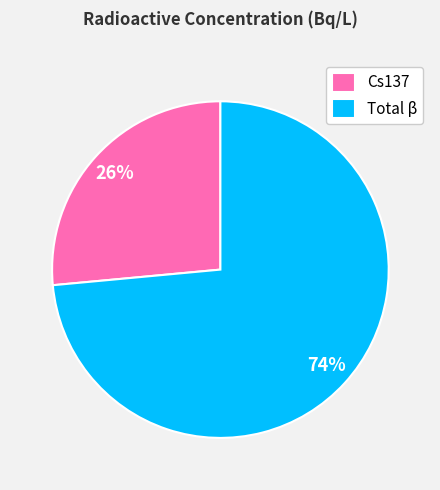

Which category has the biggest portion of the pie?

Total β